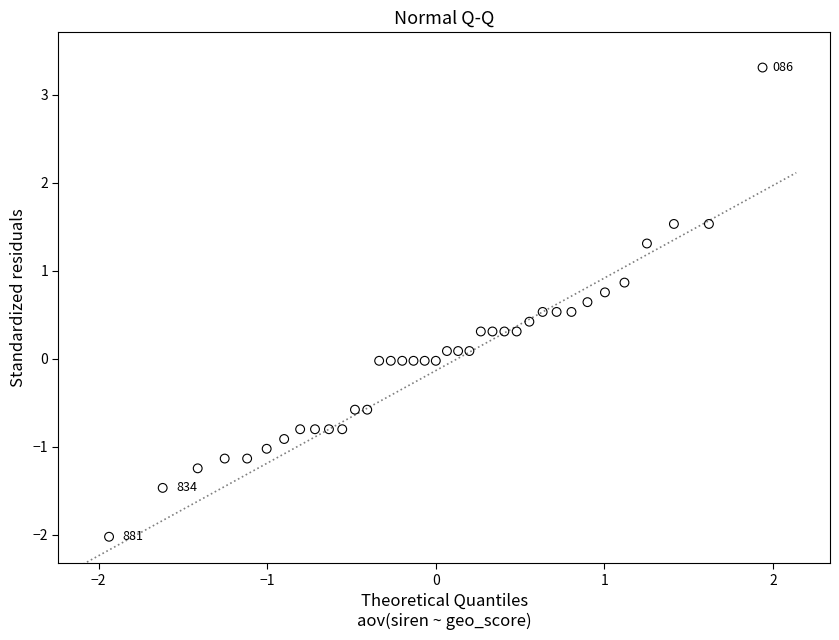

What is the range of X values (max minus min)?

3.9